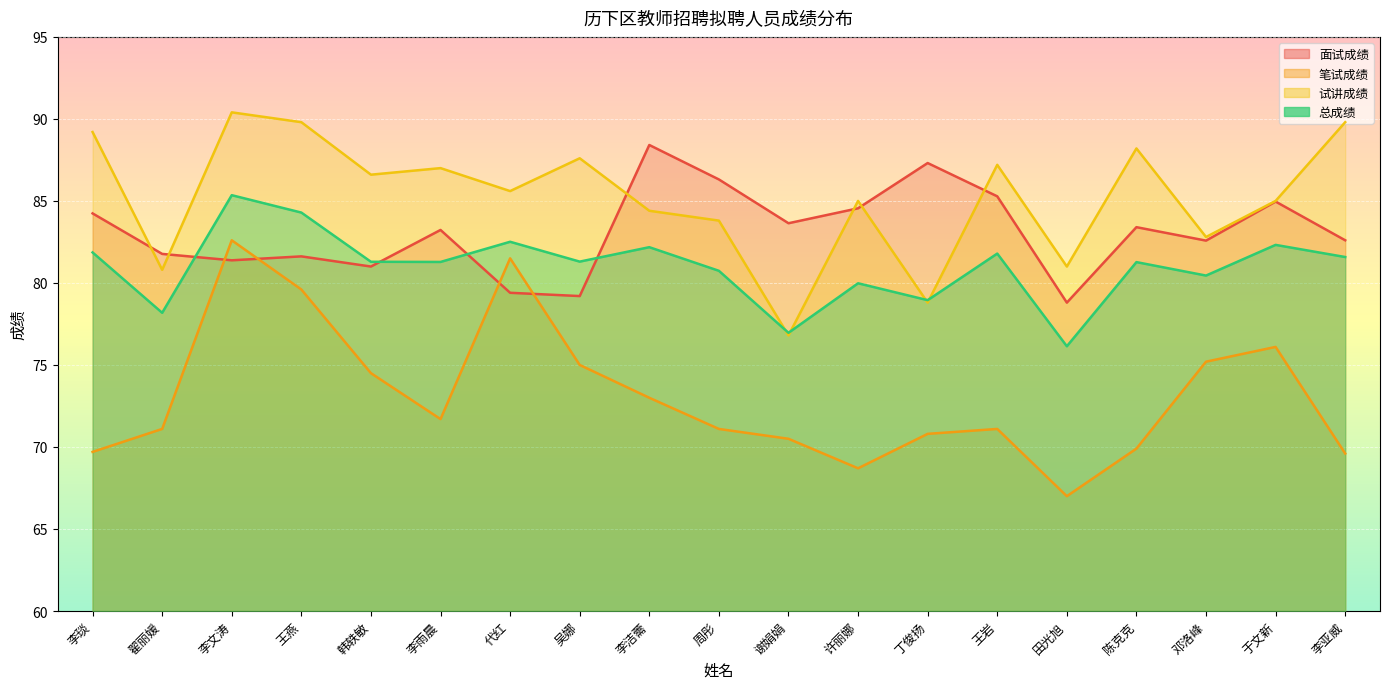

How many lines are shown in the chart?

4